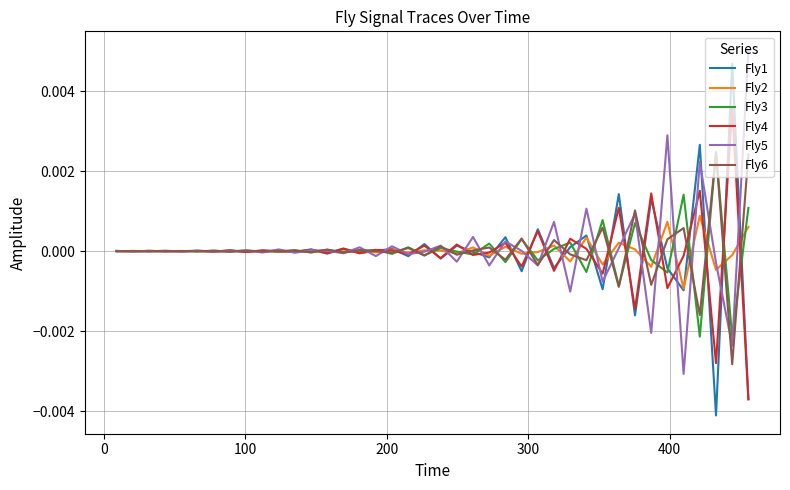

In Fly6, how many points are lower than both neighbors (excluding endpoints)?

16